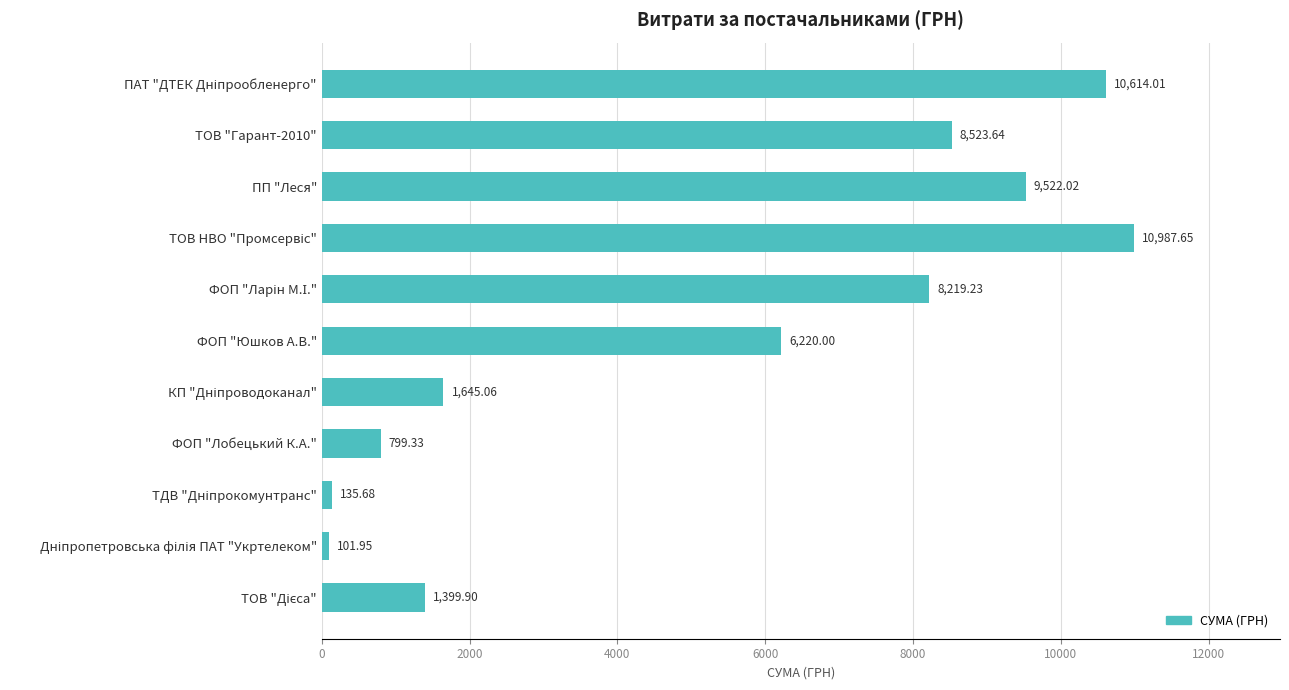

What is the label of the 8th bar from the top?

ФОП "Лобецький К.А."